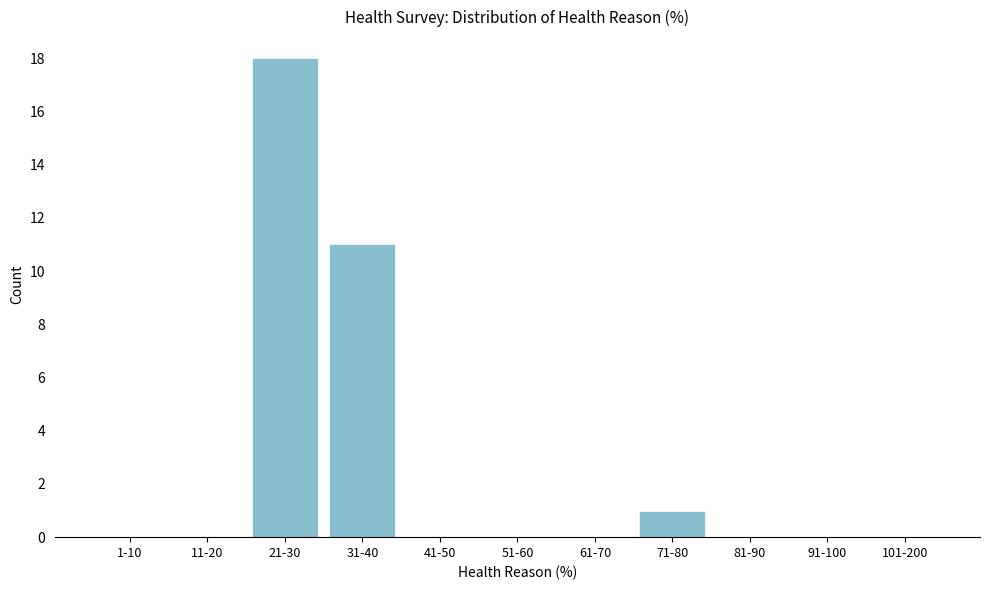

Reading left to right, list all the values displayed in this chart.

1-10=0	11-20=0	21-30=18	31-40=11	41-50=0	51-60=0	61-70=0	71-80=1	81-90=0	91-100=0	101-200=0